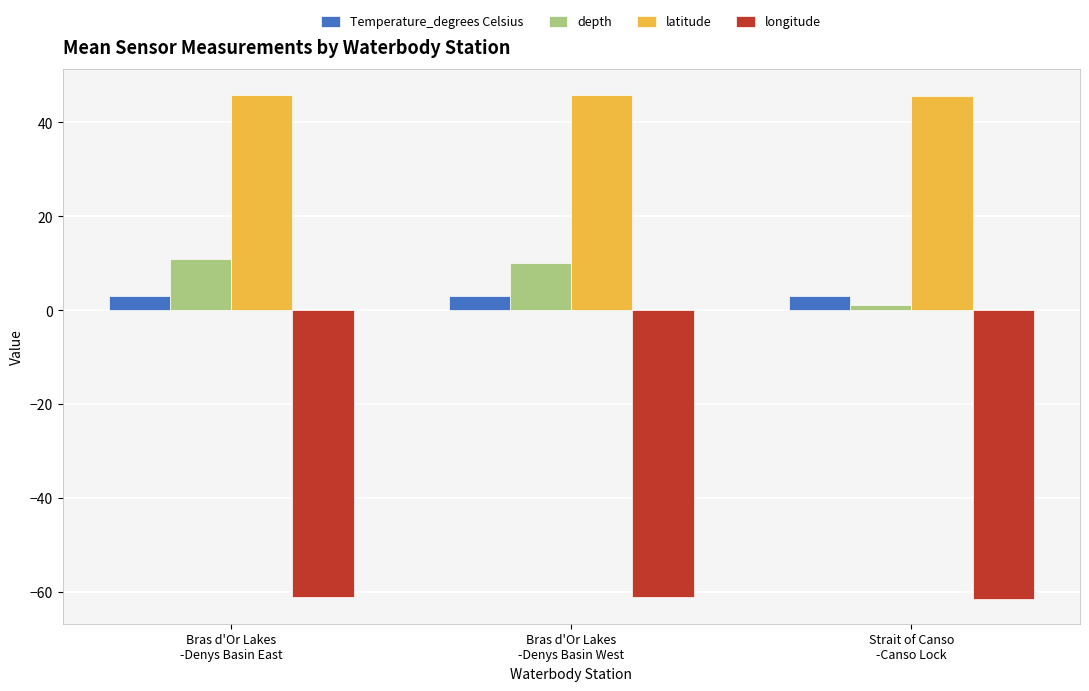

True or false: depth has a value of 17.8 at Bras d'Or Lakes
-Denys Basin West.

False